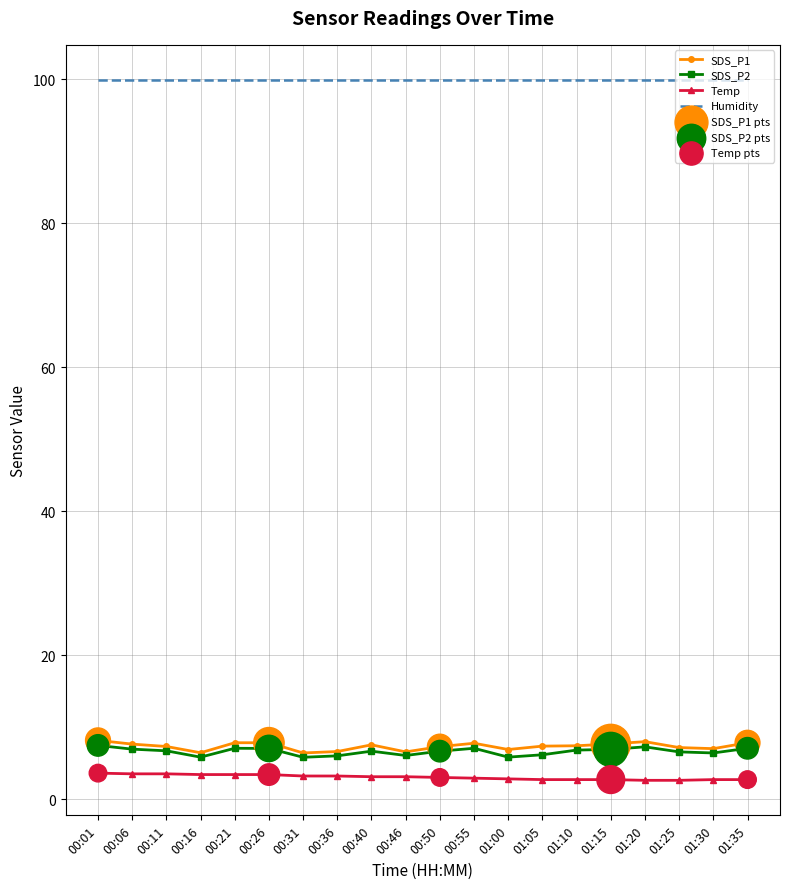

What is the spread (max minus min) of values at 00:46?

96.8